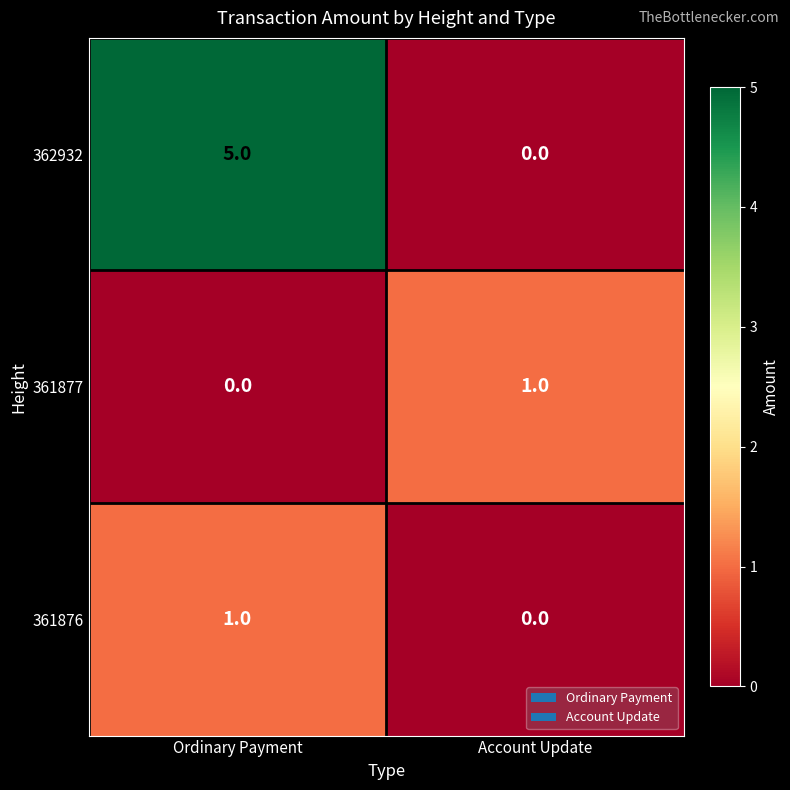

Rank the series at Ordinary Payment from lowest to highest value.

361877, 361876, 362932